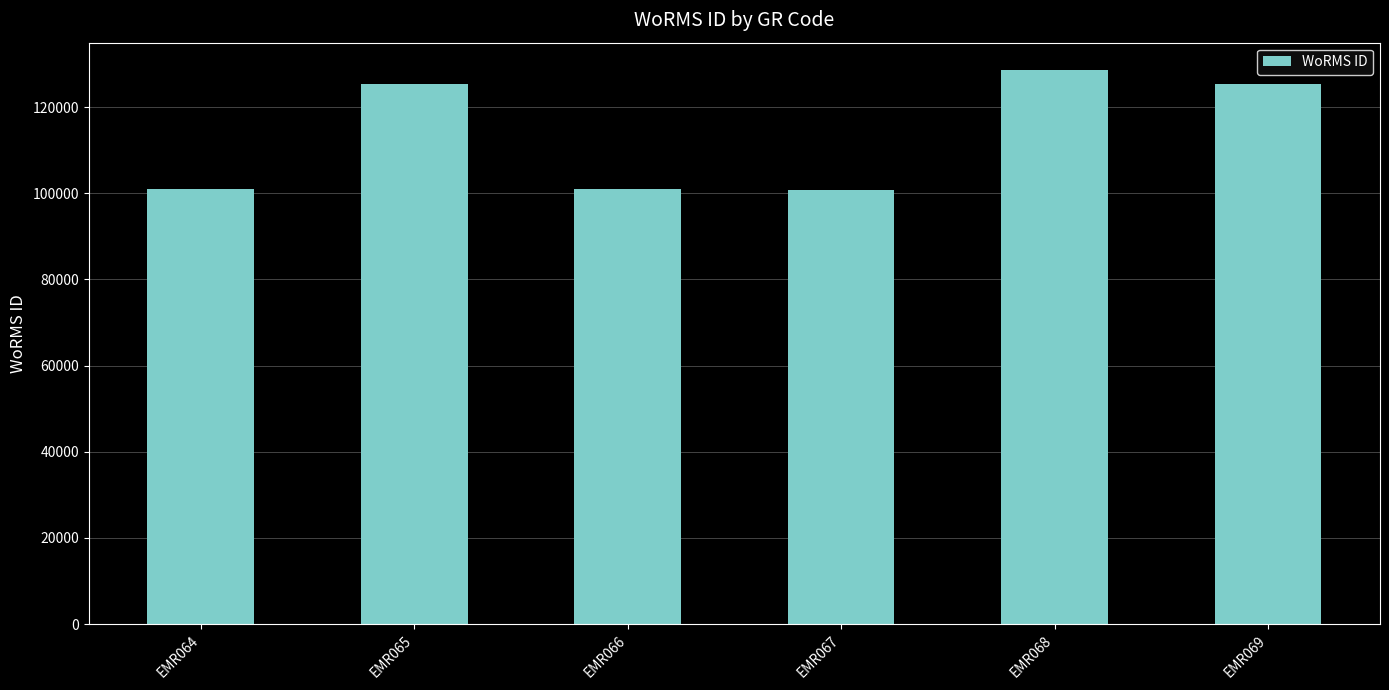

Which label corresponds to the largest value in the chart?

EMR068